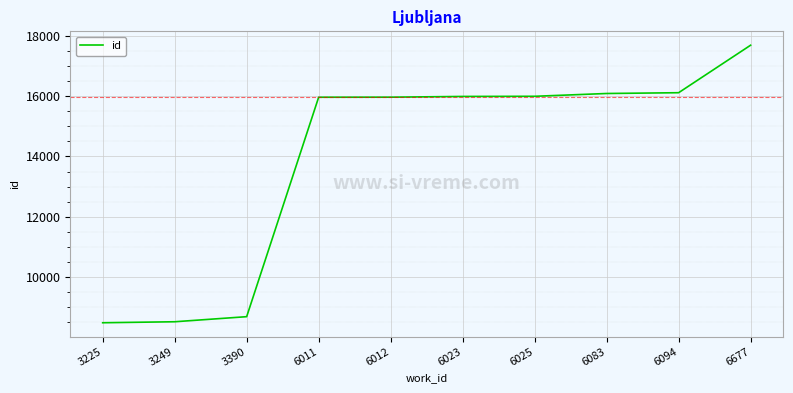

How many lines are shown in the chart?

1